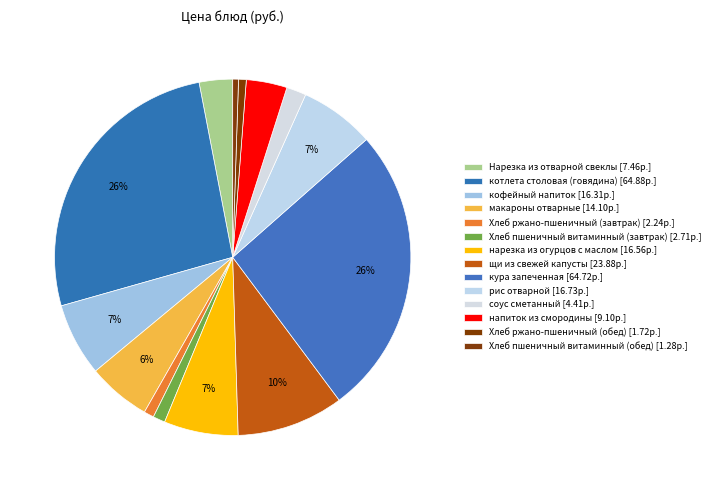

Count the number of slices in the pie.

14